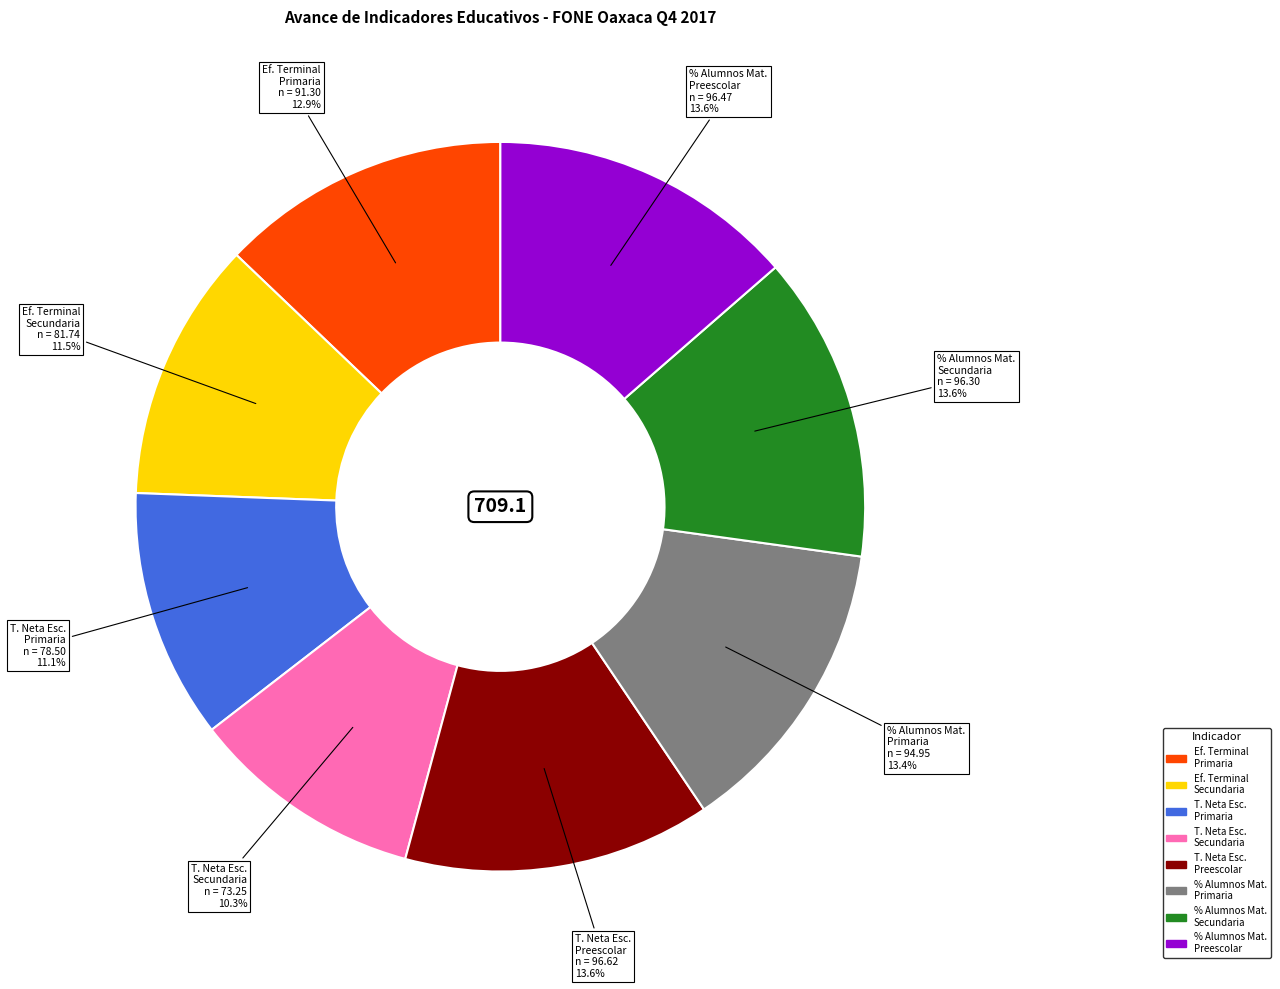

Is there a majority slice in this chart?

No